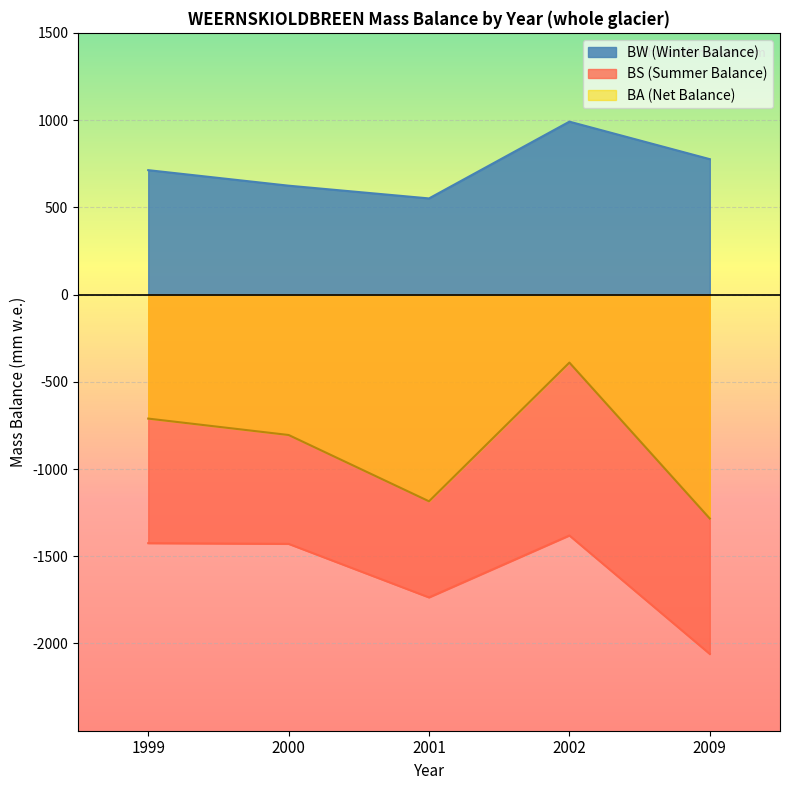

In BW, how many points are higher than both neighbors (excluding endpoints)?

1